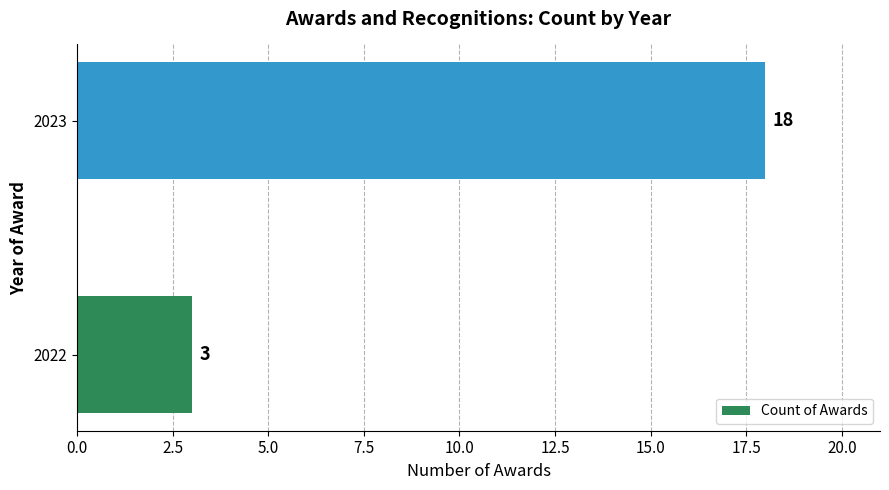

What is the difference between the maximum and minimum values?

15